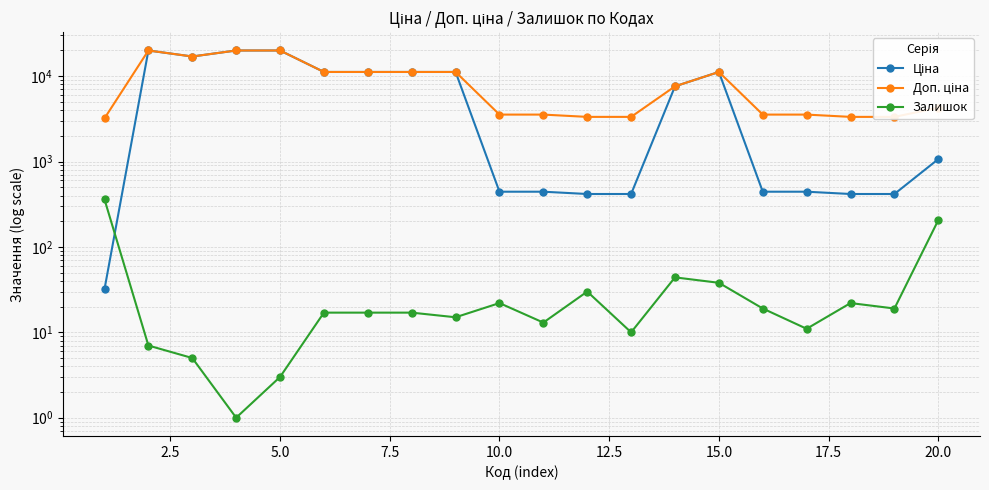

Which series has the largest total across all categories?

Доп. ціна